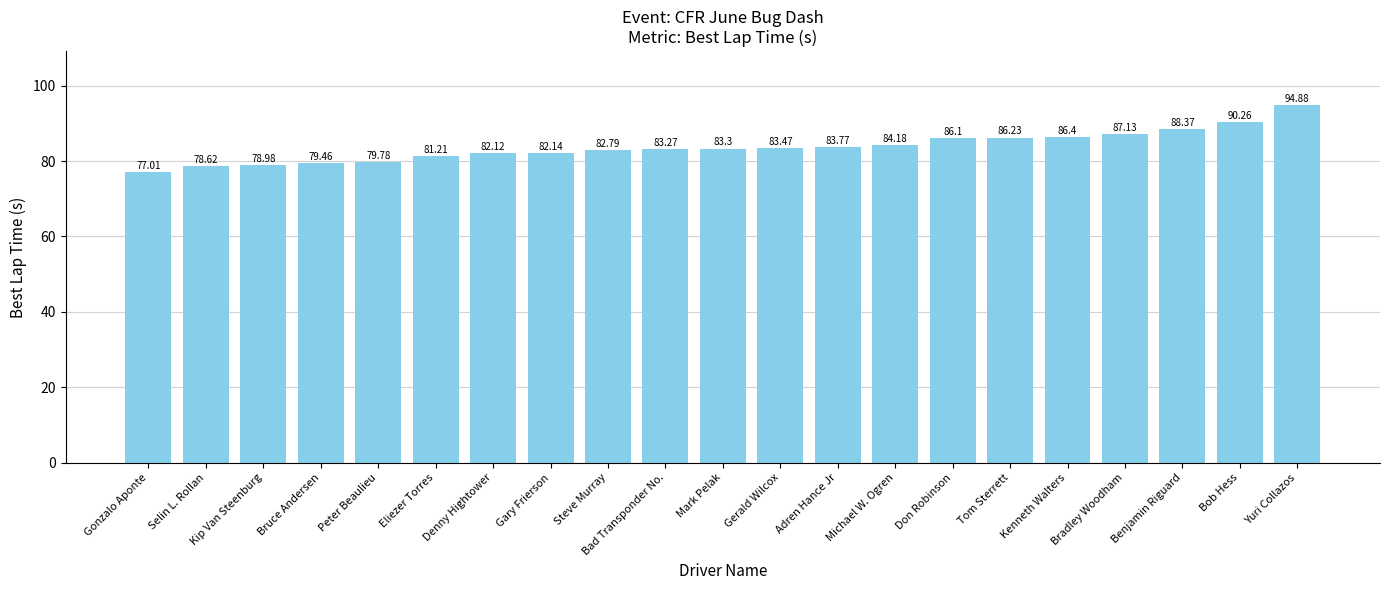

Where is the data nearest to the value 85?

Michael W. Ogren